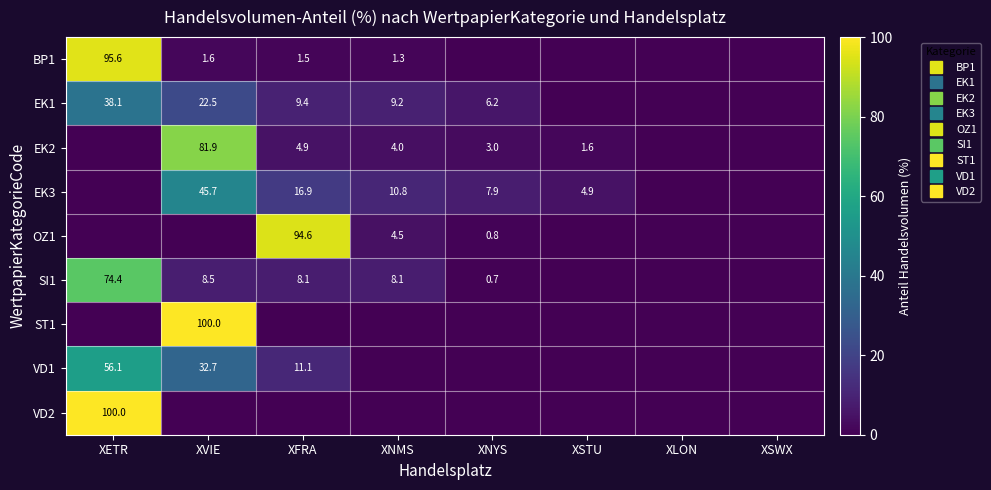

What is the total value across all series at XETR?

364.2